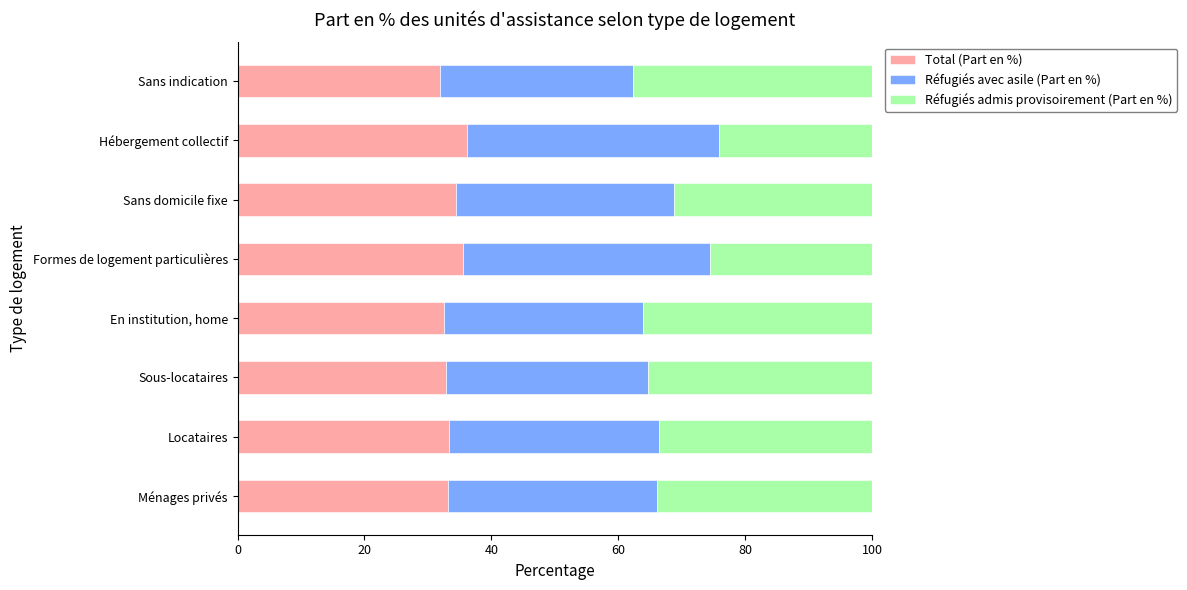

How many categories are shown in the chart?

8